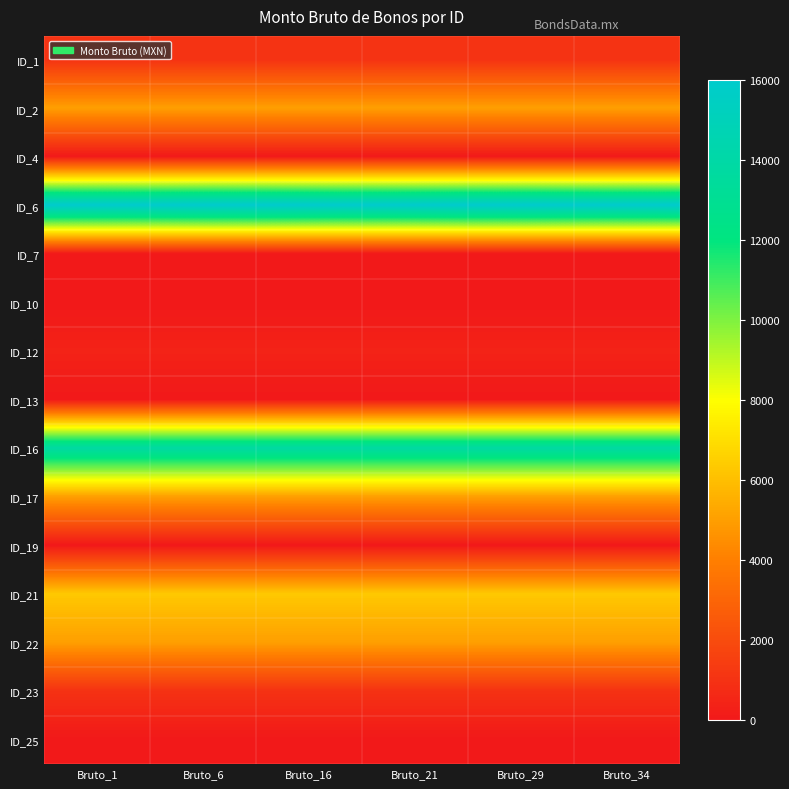

At which category is the sum across all series the highest?

Bruto_1